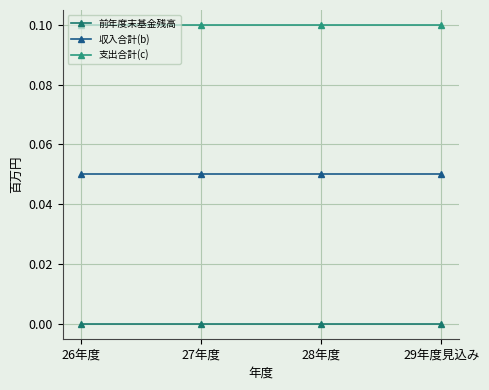

Which series has the largest total across all categories?

支出合計(c)